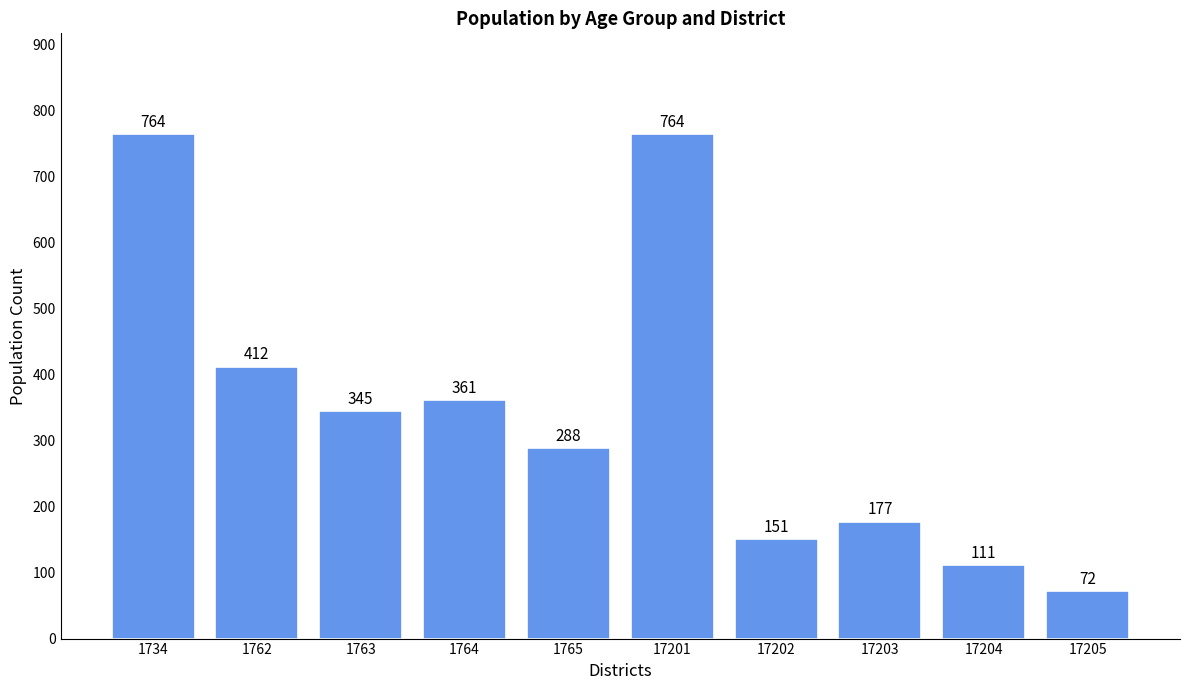

What is the sum of all values?

3445